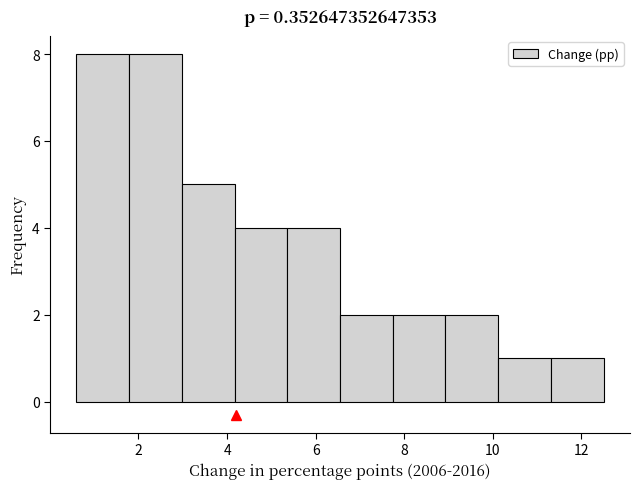

How tall is the bar that spans 9.0 to 10.2 on the x-axis? Neither the bar edges nor the heights are printed on the chart, so give them approximately, as read against the axes.

2